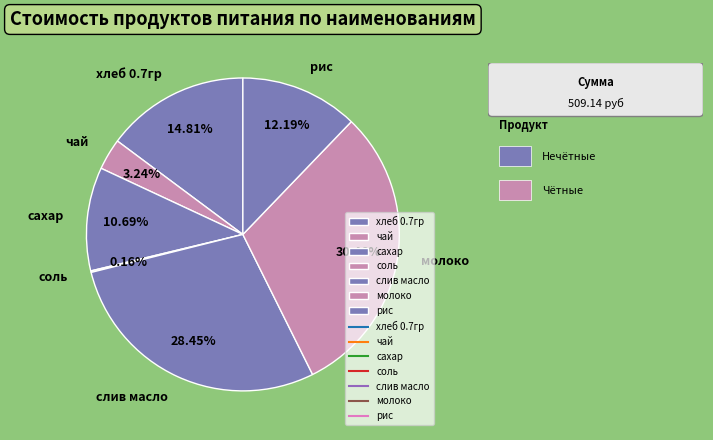

What percentage is NOT represented by хлеб 0.7гр?

85.2%